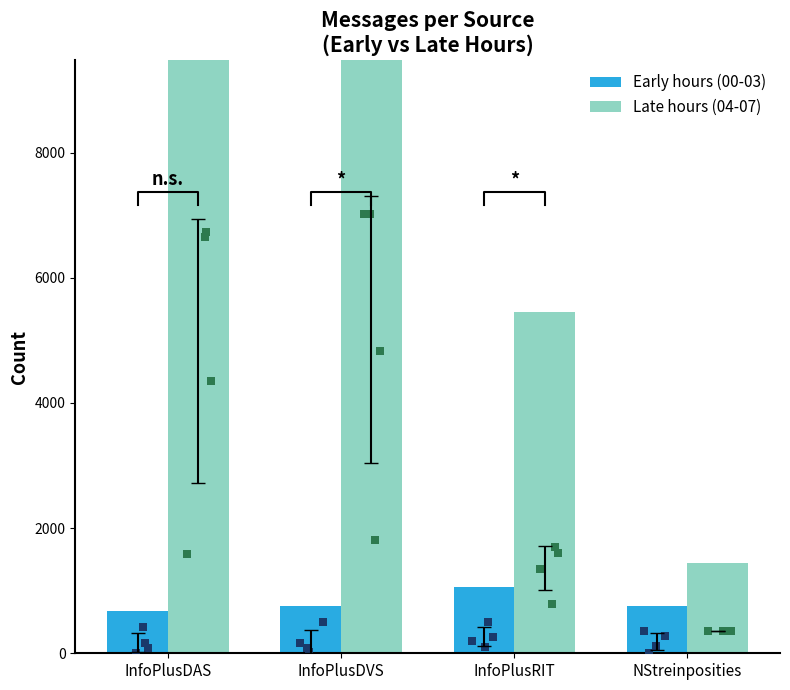

At how many categories does at least one series exceed 18460?

2